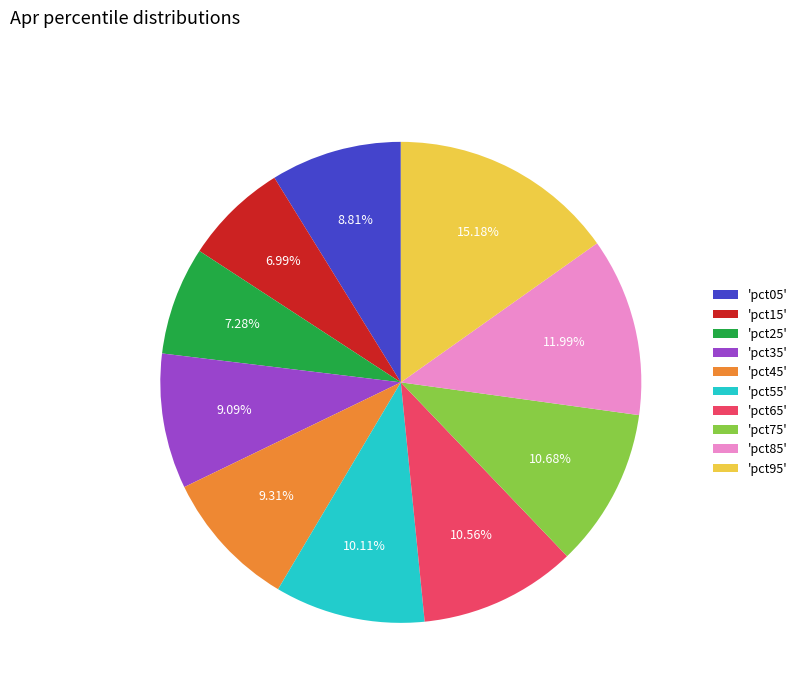

Which slice is the largest?

'pct95'